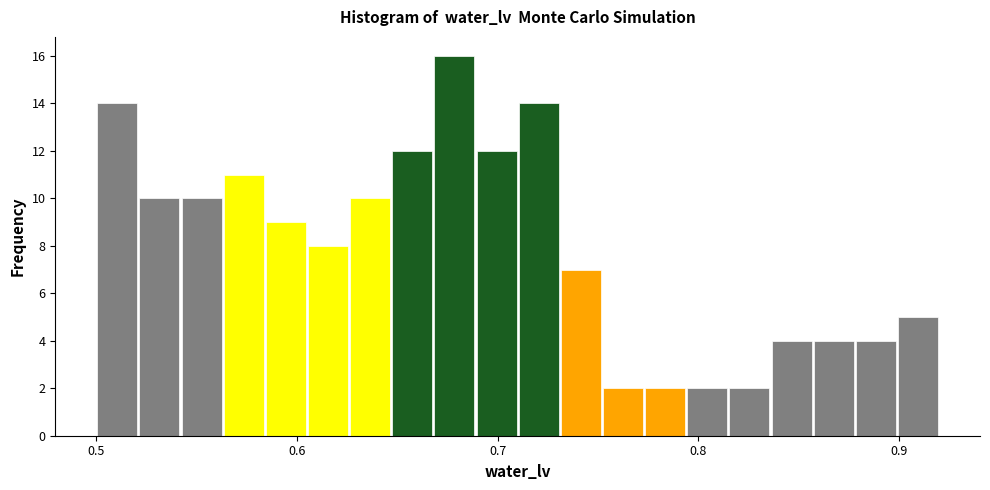

Around what value on the x-axis is the tallest bar? Give the approximate position of its centre, as read against the axis.

0.68